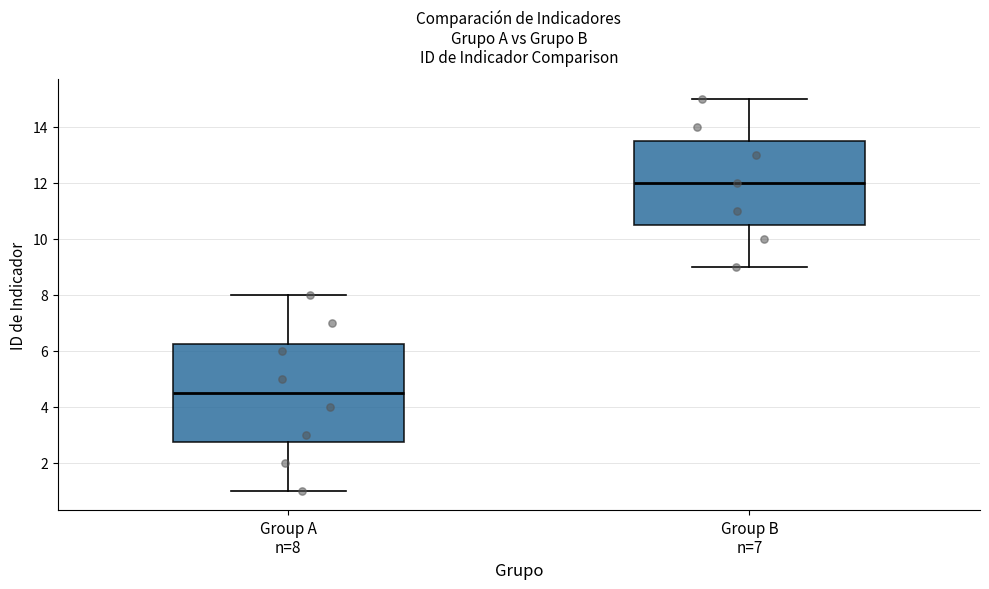

Which box has the lowest median line?

Group A n=8